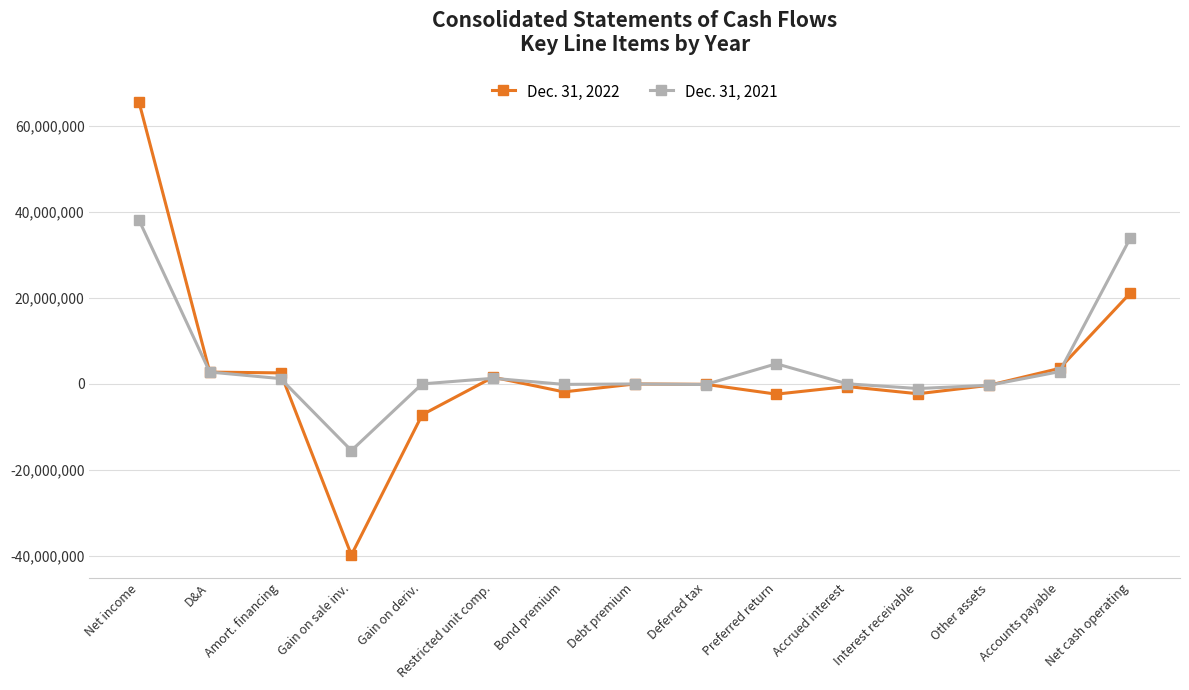

At which category does the chart reach its peak across all series?

Net income